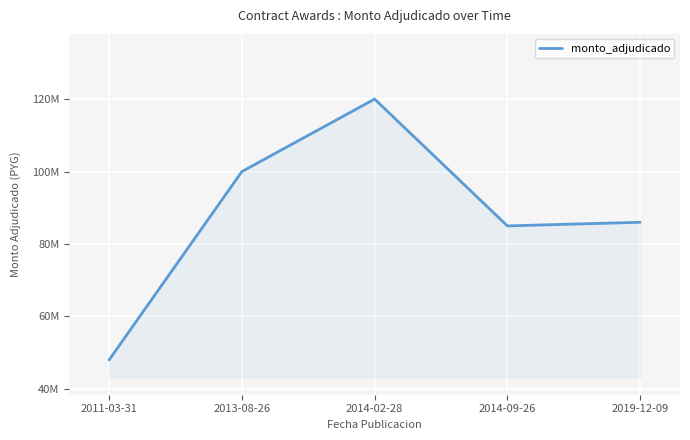

What is the greatest value displayed?

120000000